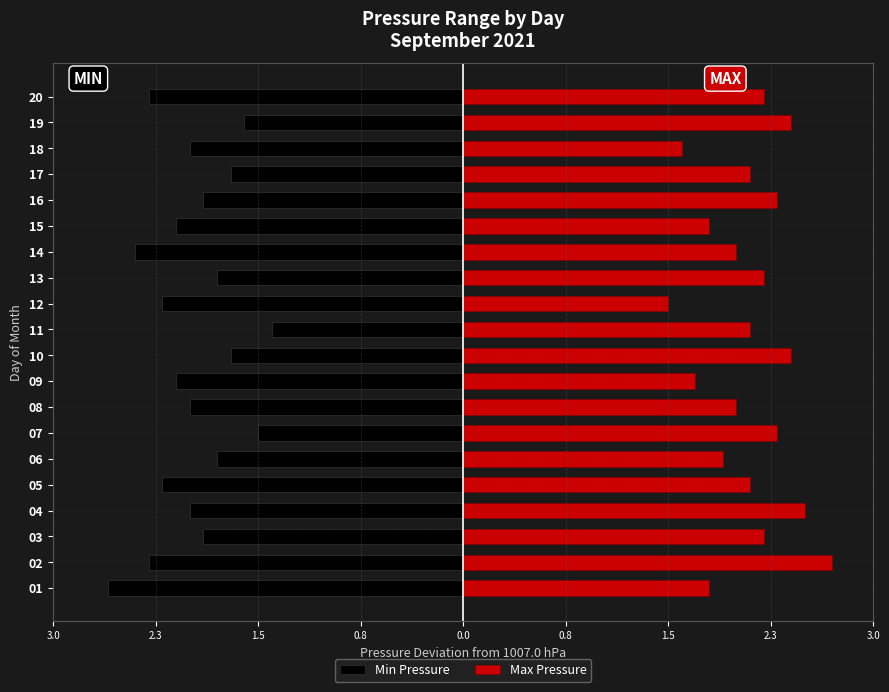

What is the value of the Min Pressure bar at the 5th from the left?

-2.2